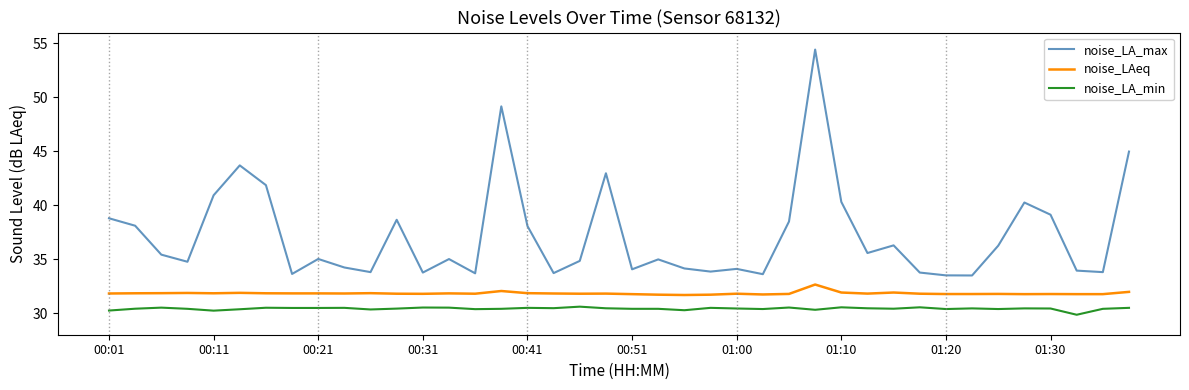

True or false: noise_LA_min and noise_LA_max cross at least once.

False